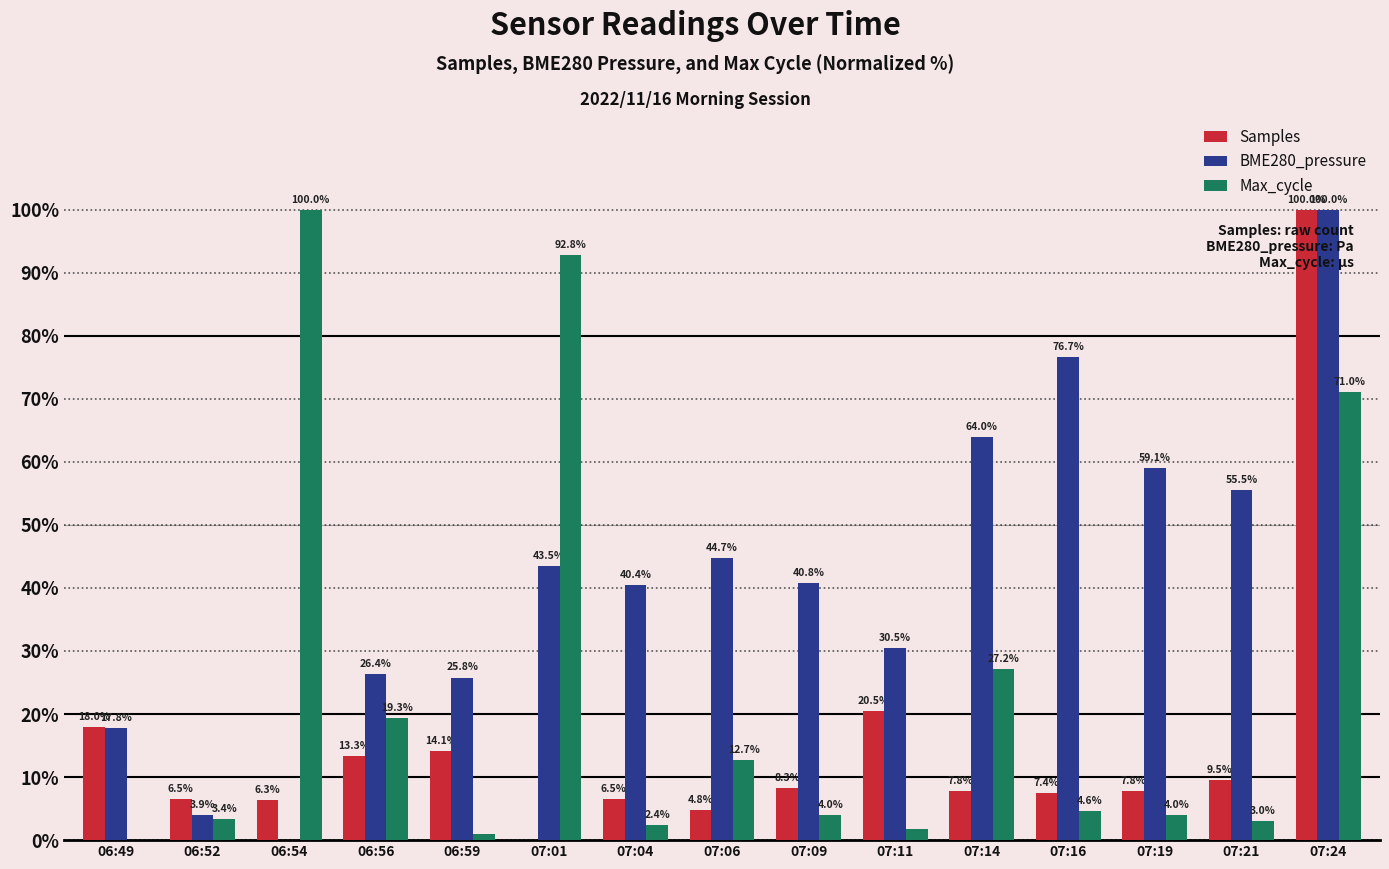

Where is Max_cycle nearest to the value 50?

07:24